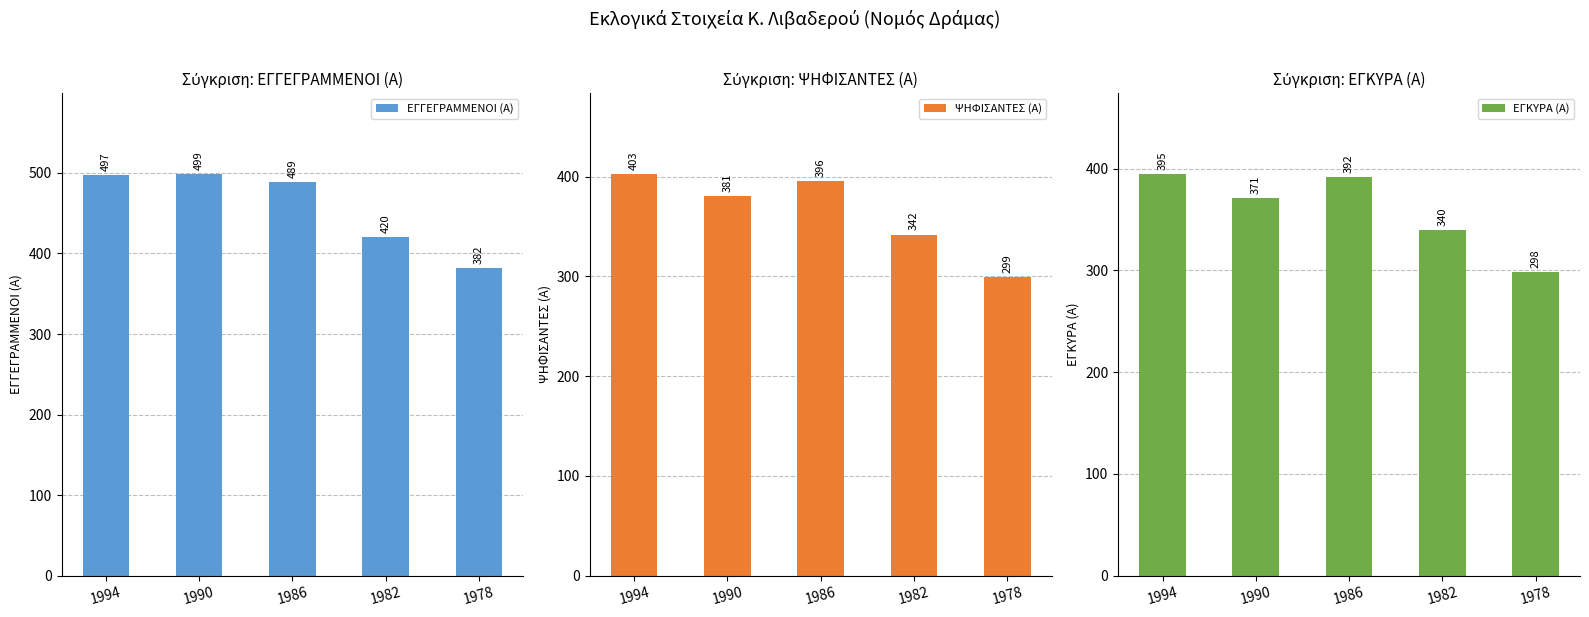

What is the spread (max minus min) of values at 1978?

84